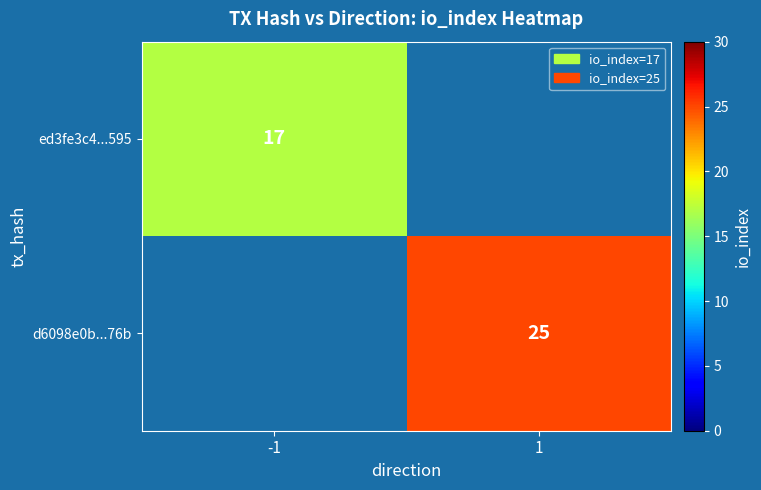

Is the value of ed3fe3c4...595 at -1 greater than the value of d6098e0b...76b at 1?

No